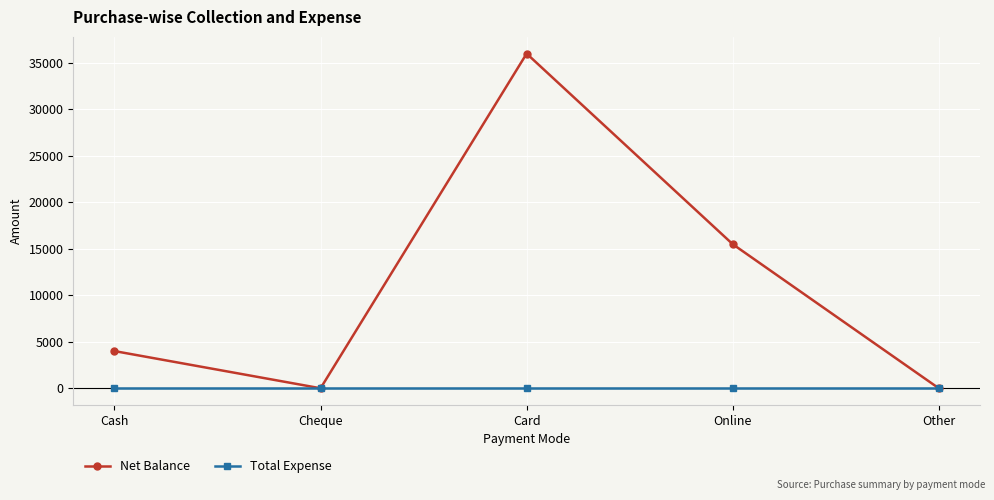

Is it true that Total Expense equals 0 at Online?

True